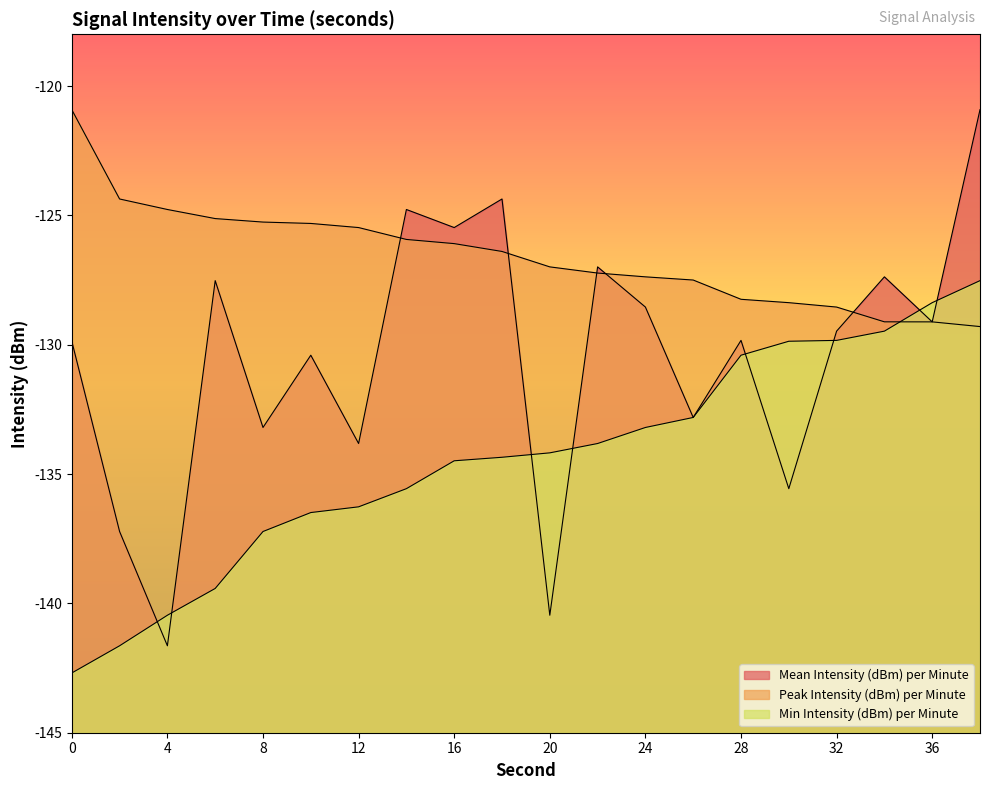

What are all the series names shown in the legend?

Mean Intensity (dBm) per Minute, Peak Intensity (dBm) per Minute, Min Intensity (dBm) per Minute